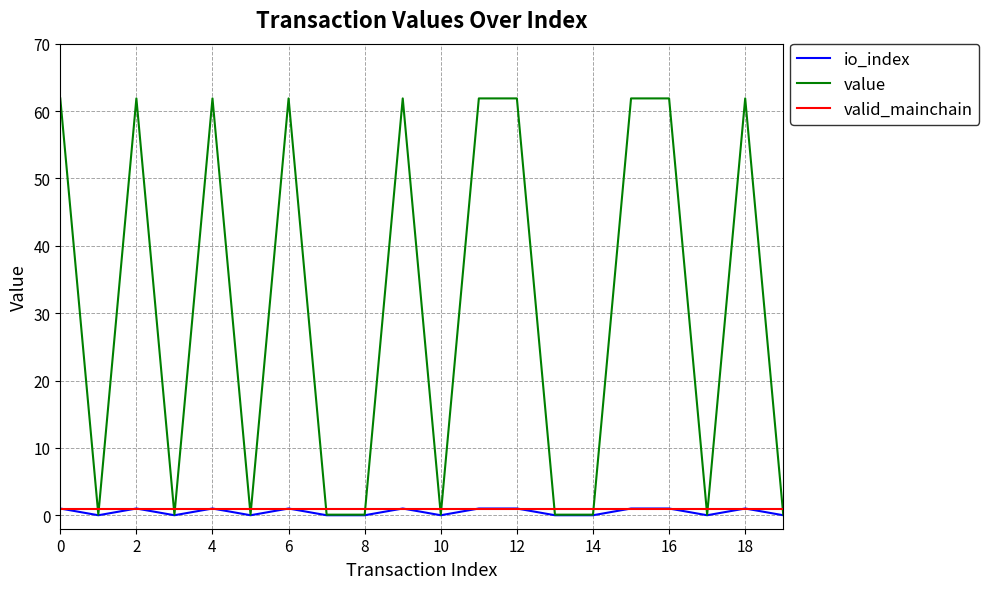

Reading left to right, list all the values displayed in this chart.

io_index: 1.0	0.0	1.0	0.0	1.0	0.0	1.0	0.0	0.0	1.0	0.0	1.0	1.0	0.0	0.0	1.0	1.0	0.0	1.0	0.0
value: 61.9	0.1	61.9	0.1	61.9	0.1	61.9	0.1	0.1	61.9	0.1	61.9	61.9	0.1	0.1	61.9	61.9	0.1	61.9	0.1
valid_mainchain: 1.0	1.0	1.0	1.0	1.0	1.0	1.0	1.0	1.0	1.0	1.0	1.0	1.0	1.0	1.0	1.0	1.0	1.0	1.0	1.0